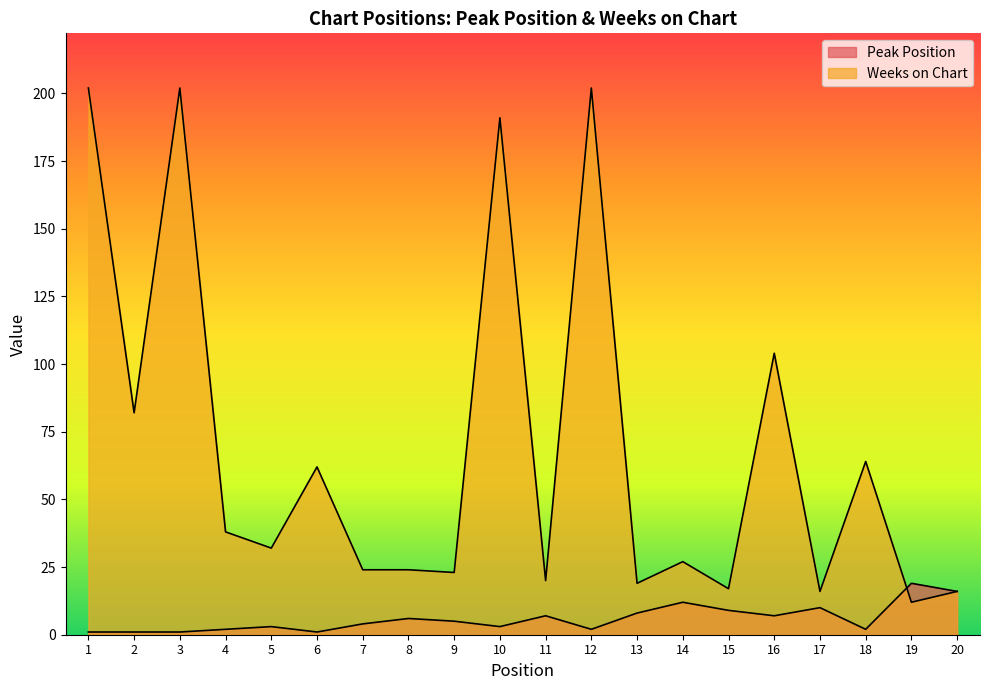

At which category is the sum across all series the highest?

12